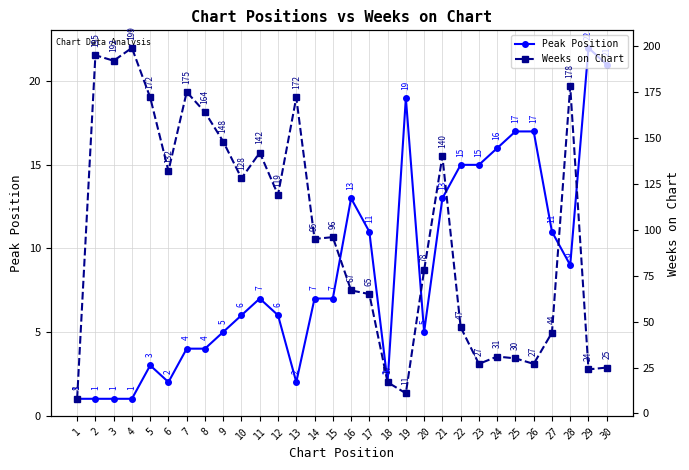

The value of Peak Position at 15 is 7. True or false?

True